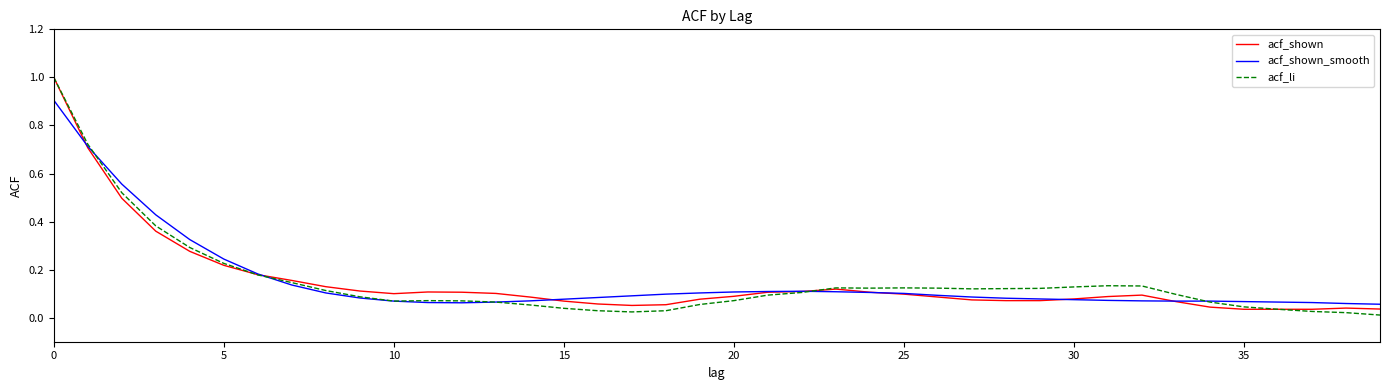

What is the highest value of the acf_shown series?

1.0